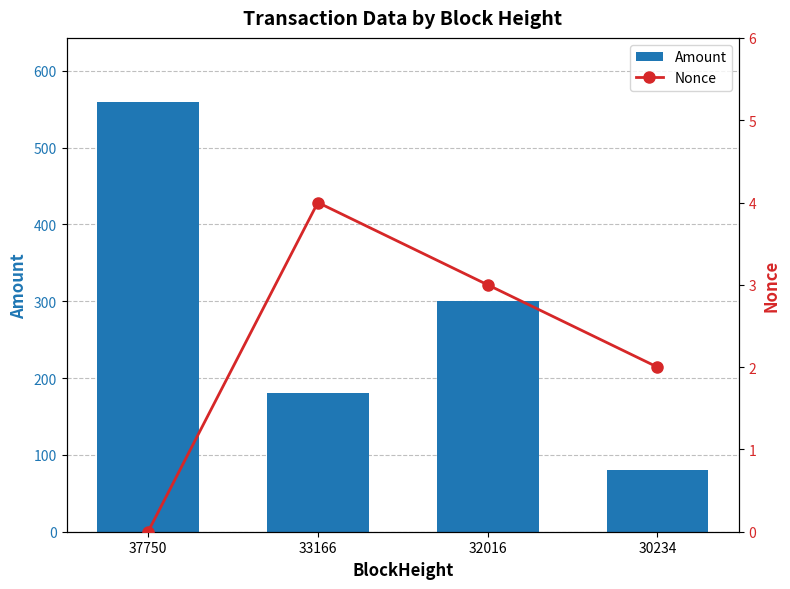

What is the spread (max minus min) of values at 33166?

176.0